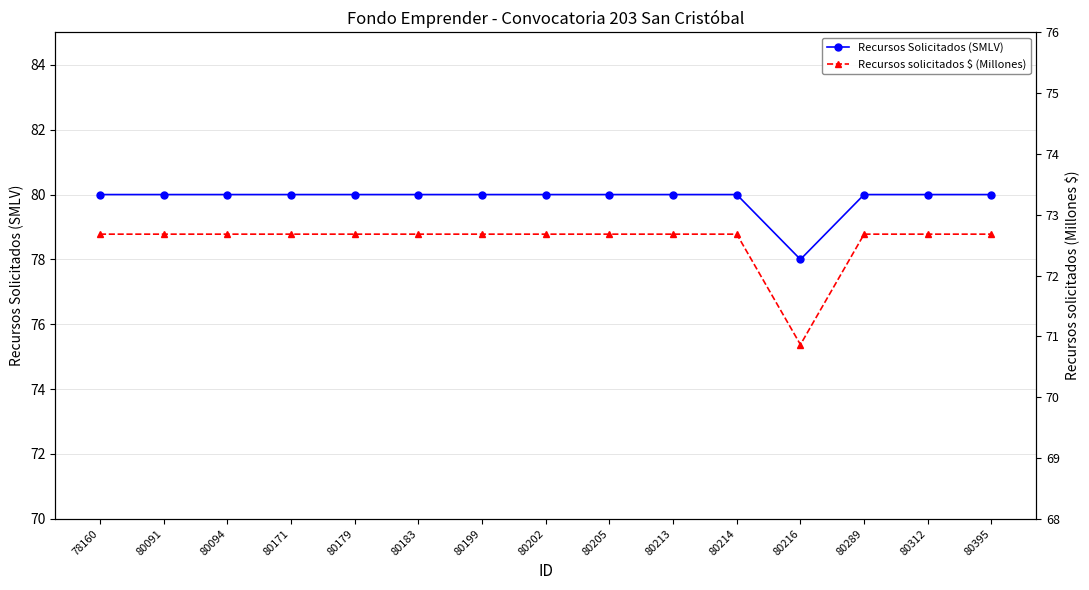

How many values in the Recursos solicitados $ (Millones) series exceed 72?

14